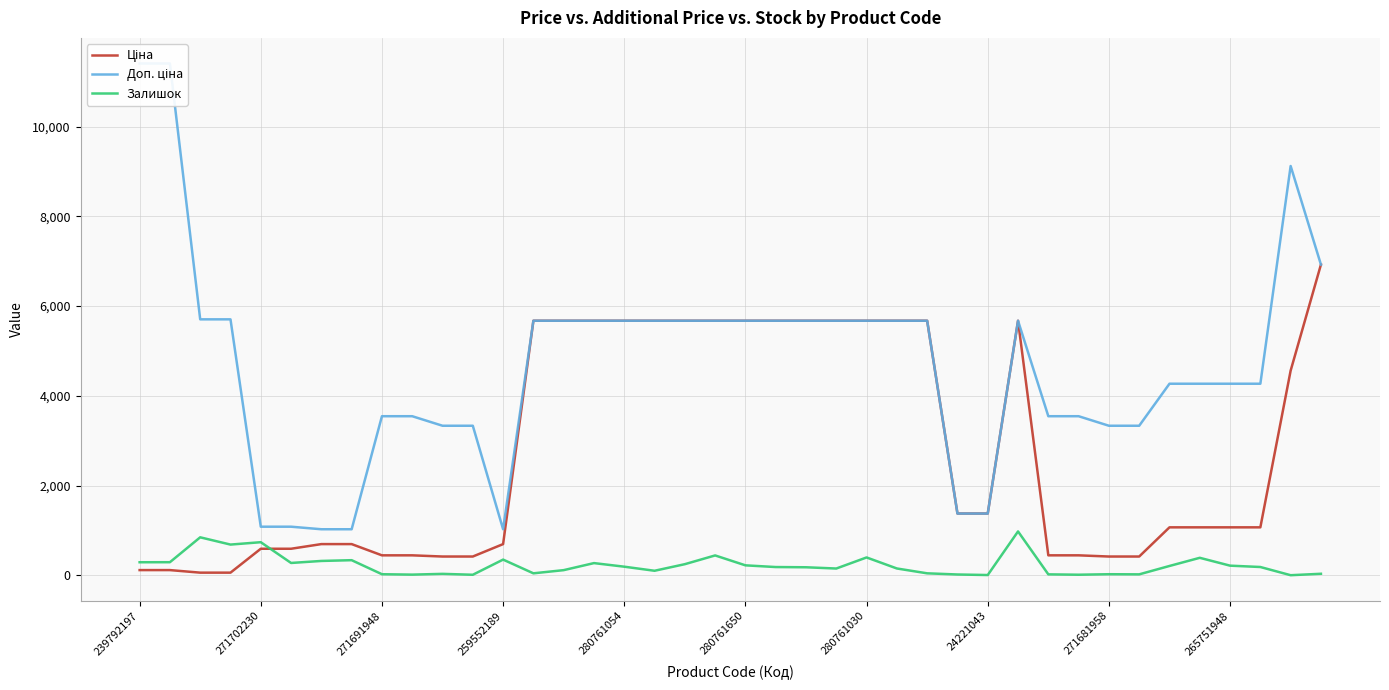

How many lines are shown in the chart?

3